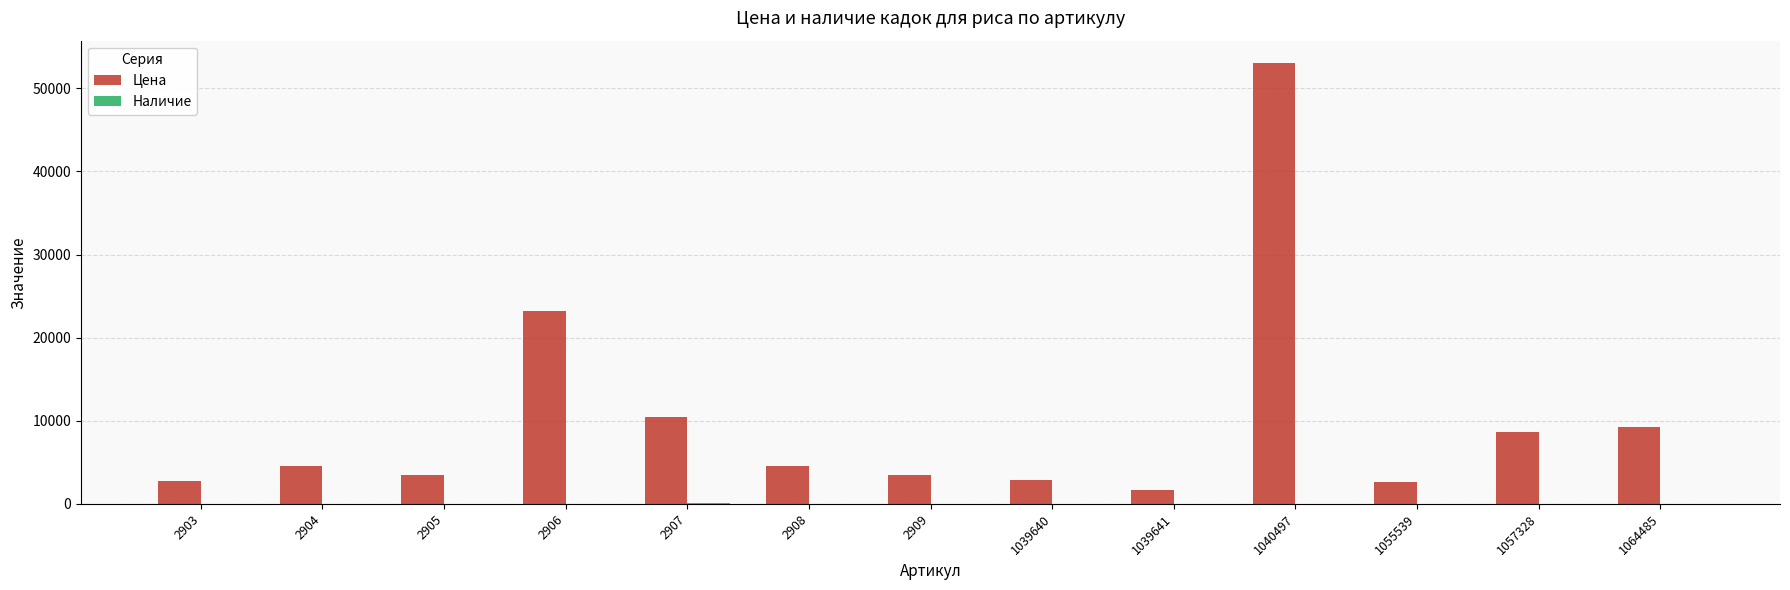

Is it true that Цена equals 23169 at 2906?

True